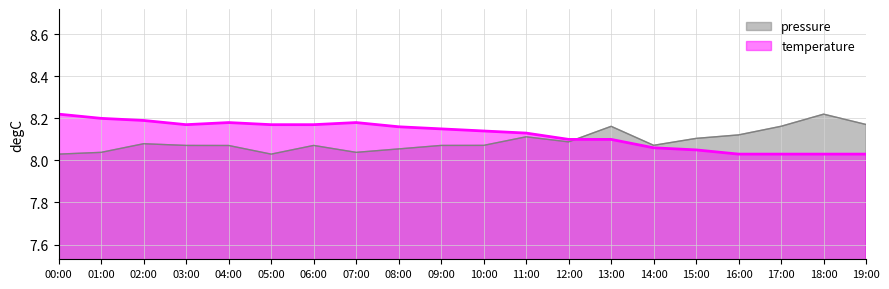

Which series has the widest spread of values?

pressure